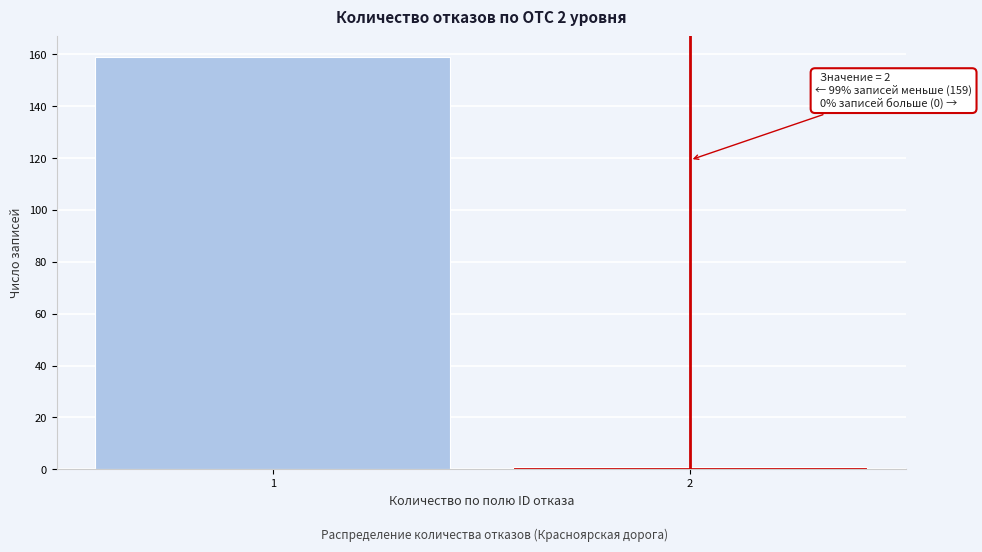

Reading left to right, transcribe all the data shown in this chart.

1=159	2=1